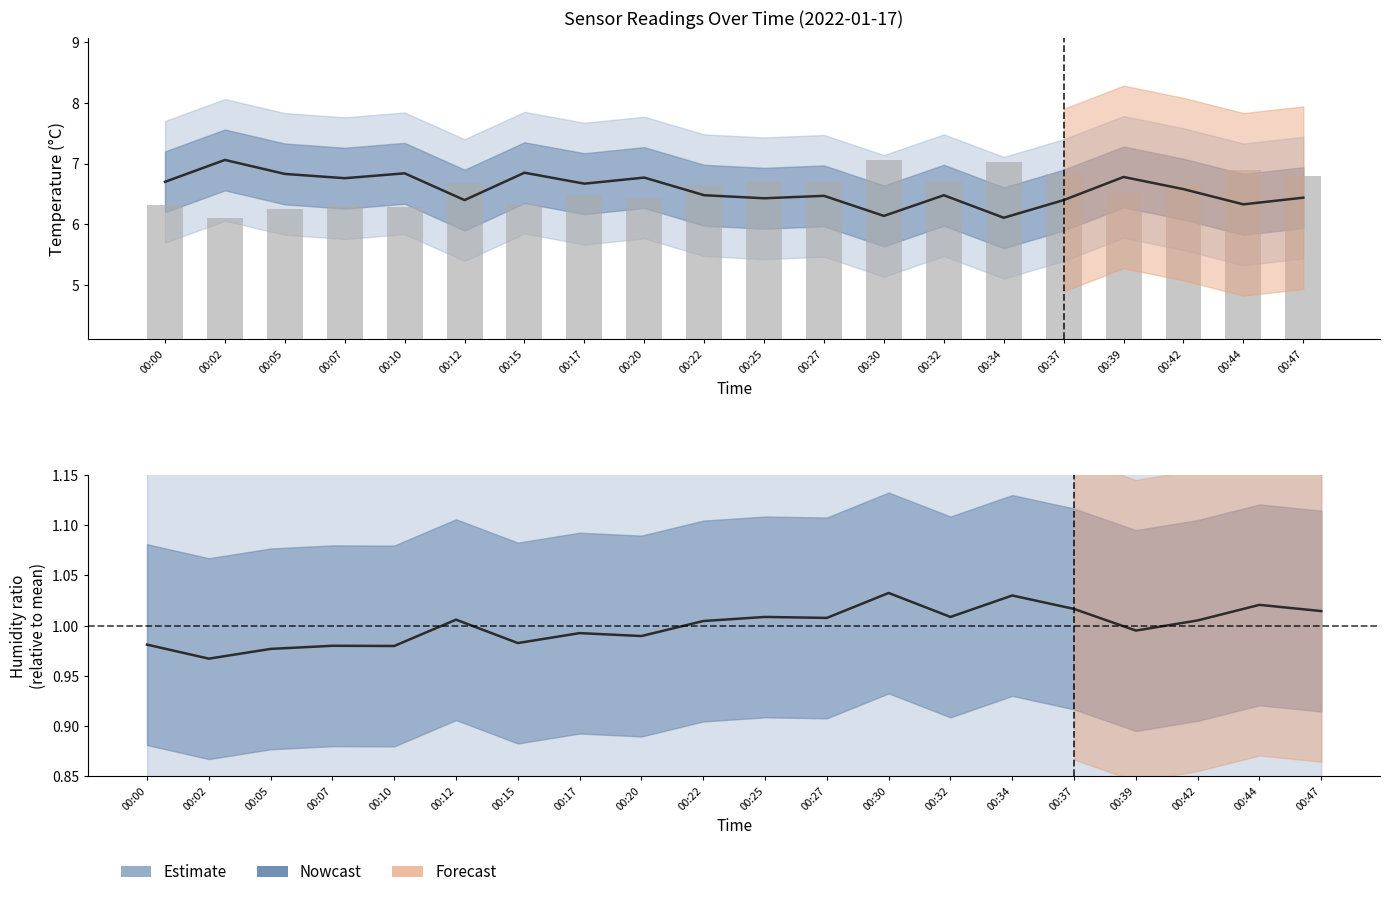

What is the value of the 6th bar from the left?

6.7